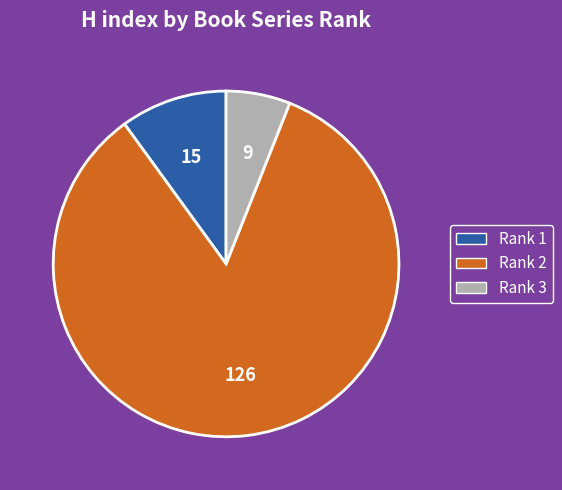

How many segments does this pie chart have?

3